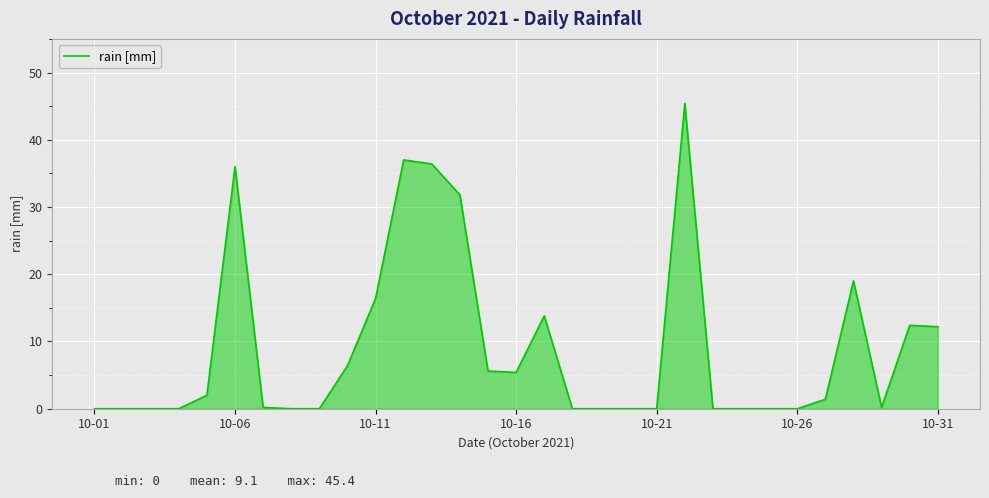

What is the maximum value shown in the chart?

45.4